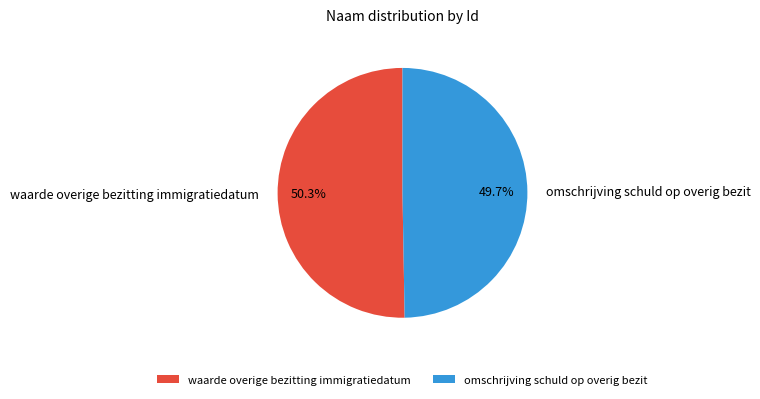

Does omschrijving schuld op overig bezit represent more than half of the total?

No